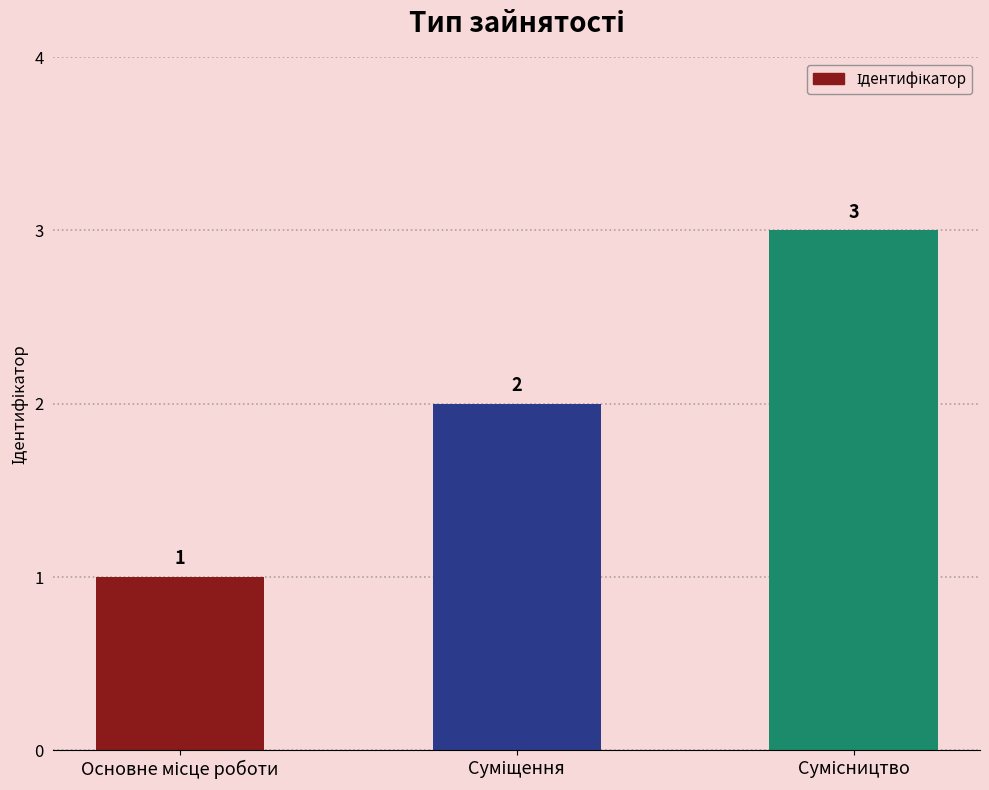

What is the value of the 1st bar from the left?

1